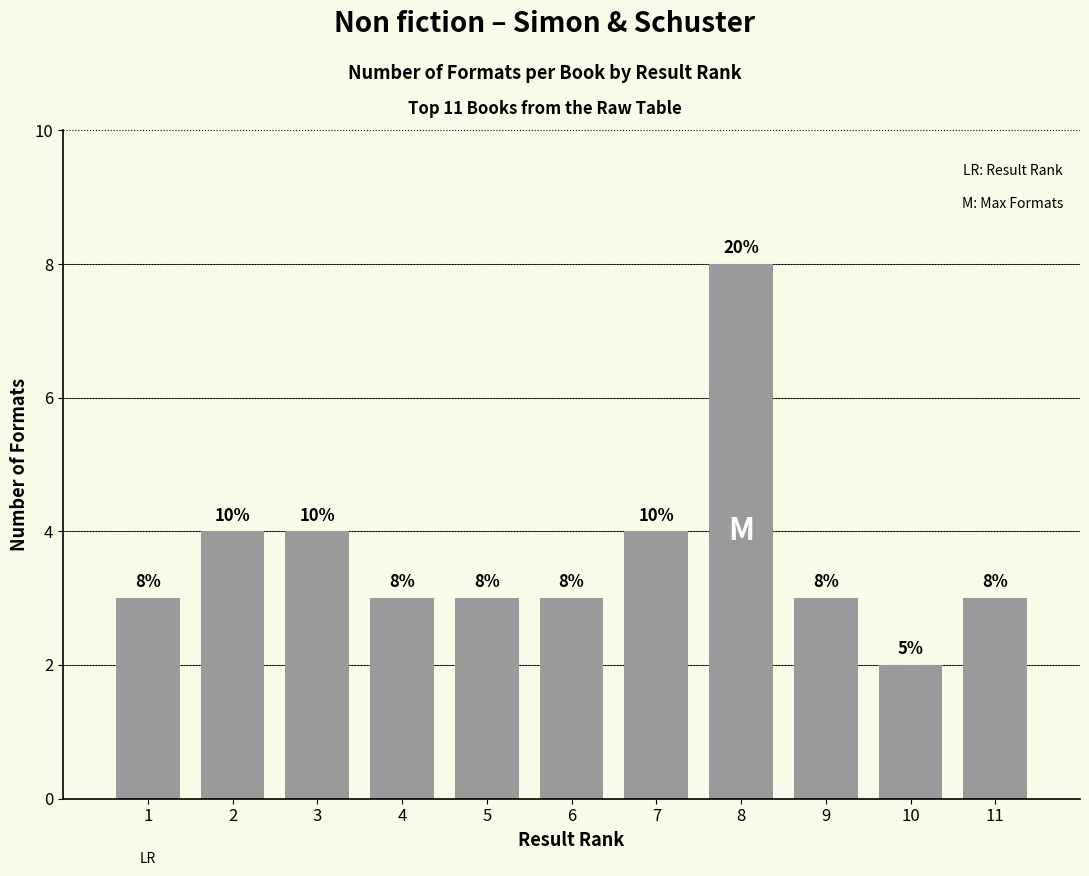

What is the value of the 4th bar from the left?

3